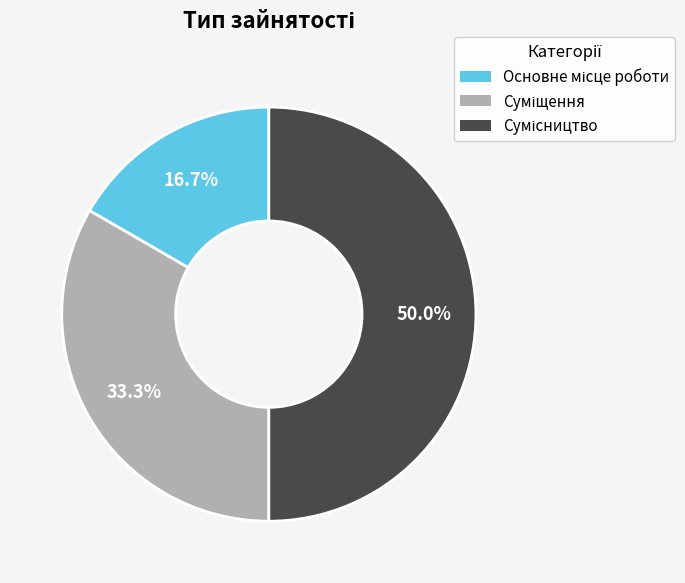

What portion of the pie excludes Суміщення?

66.7%